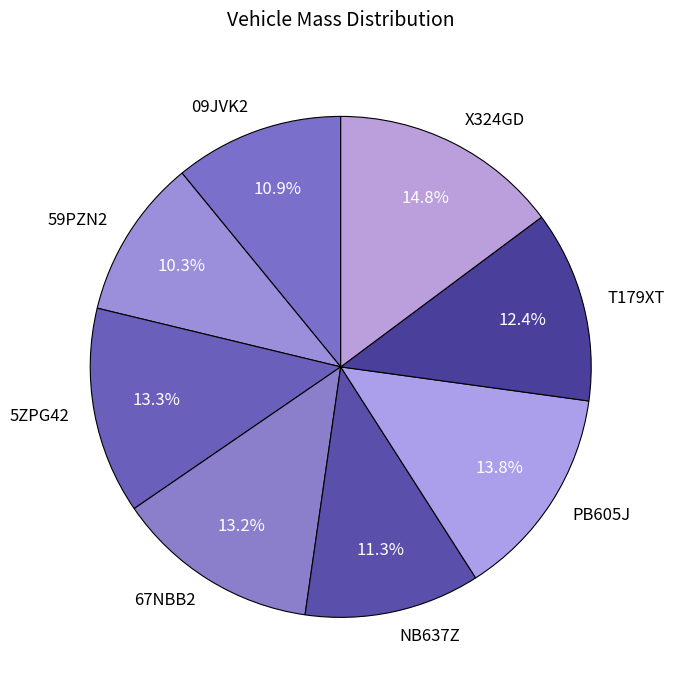

What percentage is the 67NBB2 slice, to the nearest percent?

13%